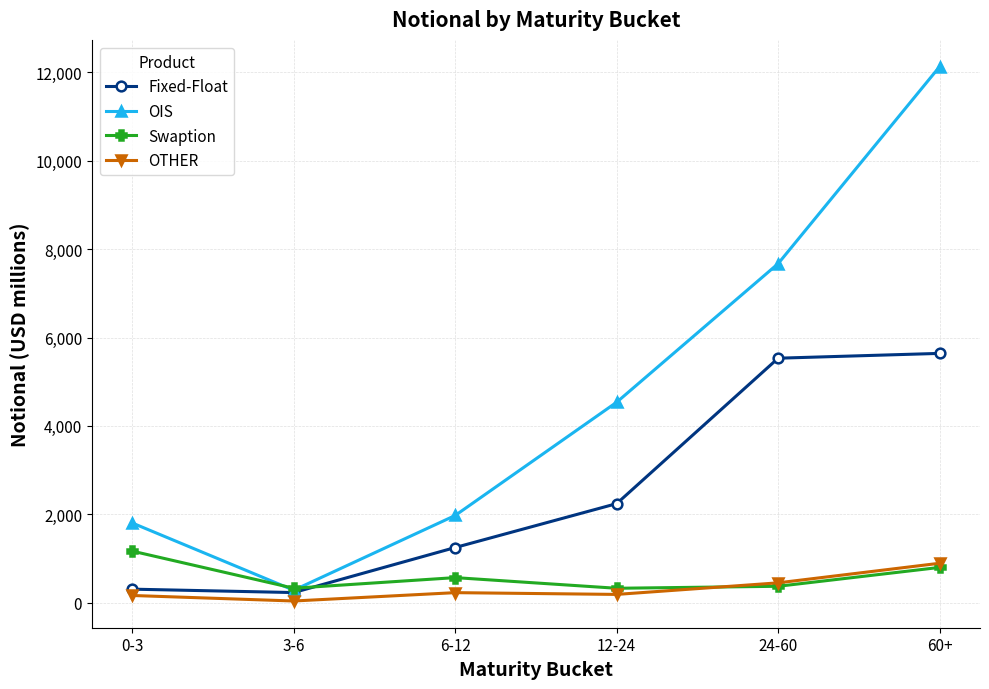

What is the sum of the Swaption values at 6-12 and 3-6?

898